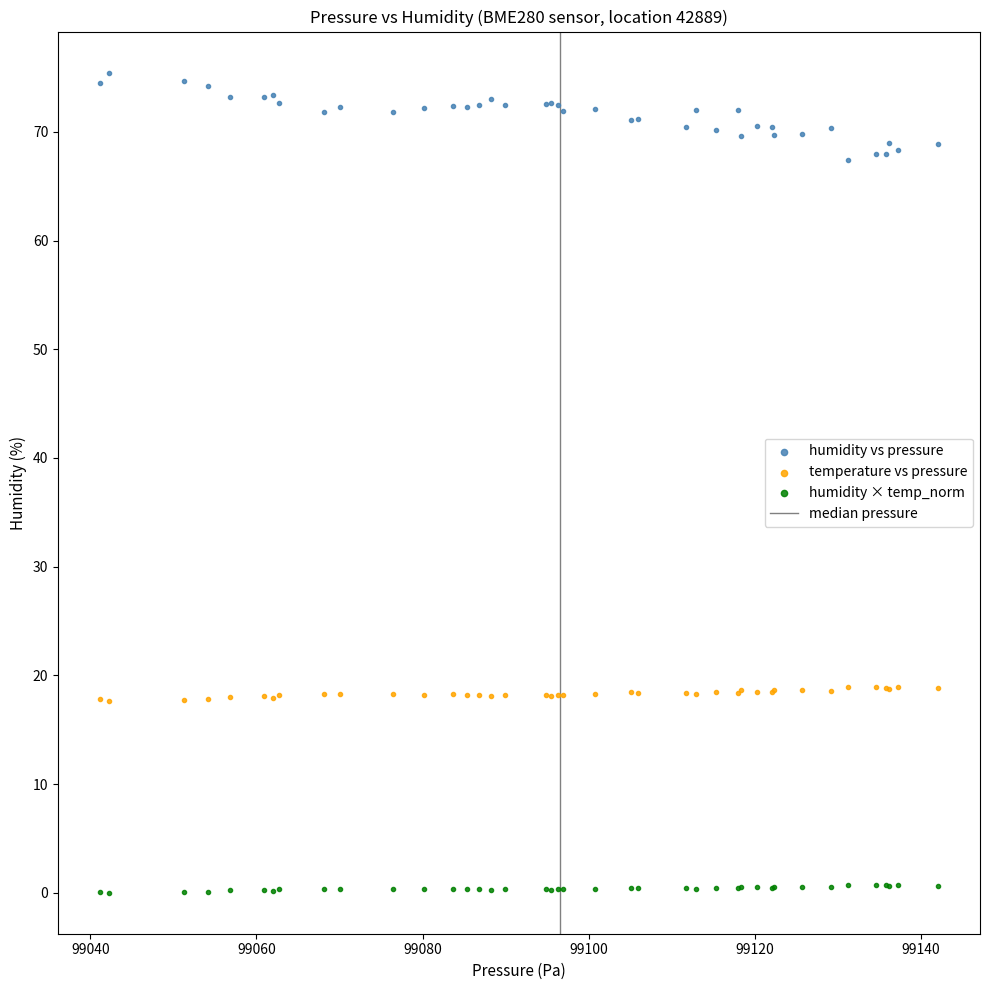

Which series contains the lowest Y value?

humidity × temp_norm